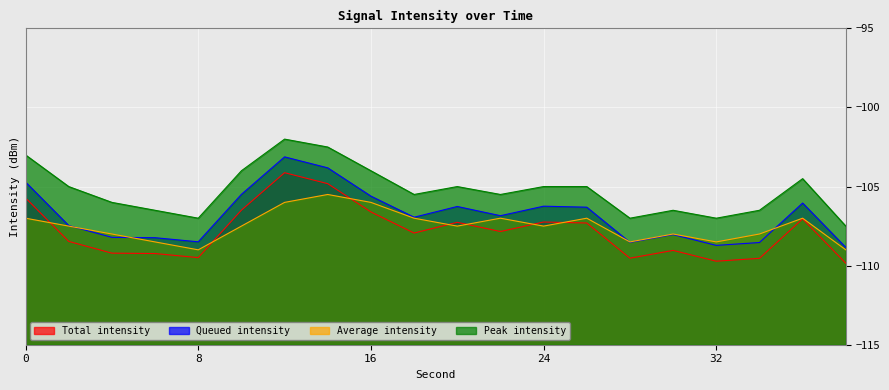

What is the difference between the intensity_avg values at 10 and 22?

0.5